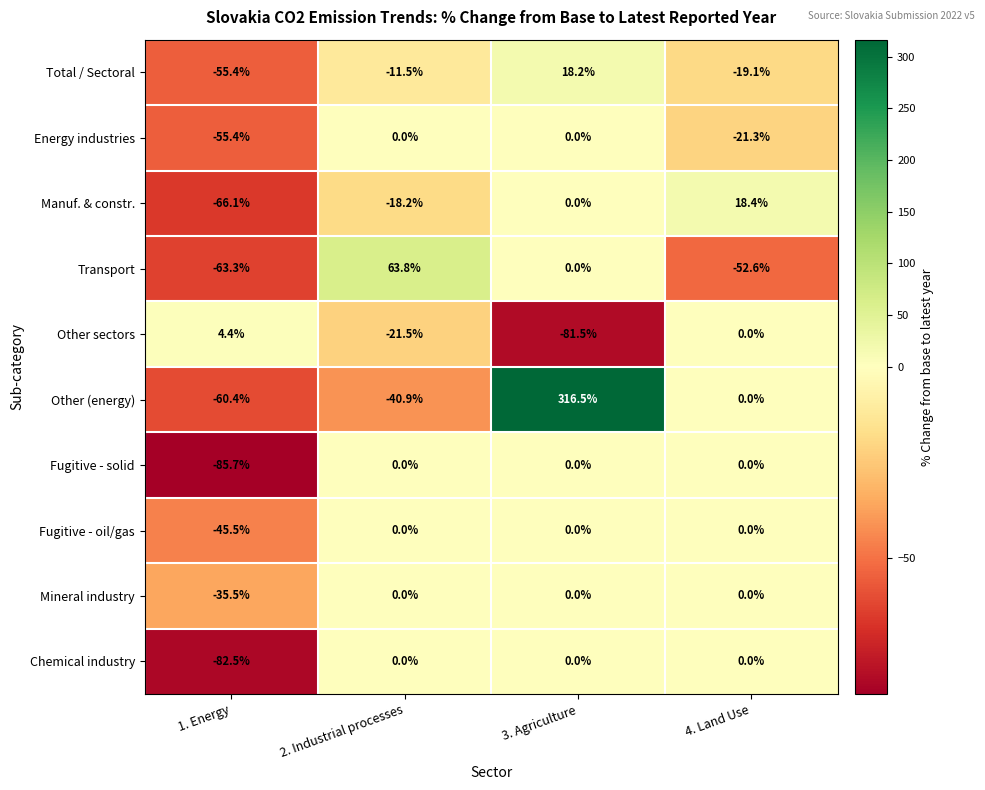

What is the total value across all series at 1. Energy?

-545.4